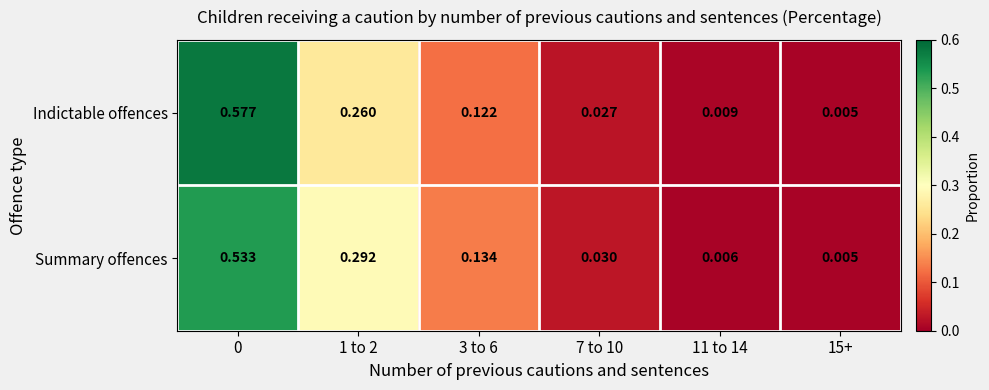

At 3 to 6, list the series in order from smallest to largest.

Indictable offences, Summary offences